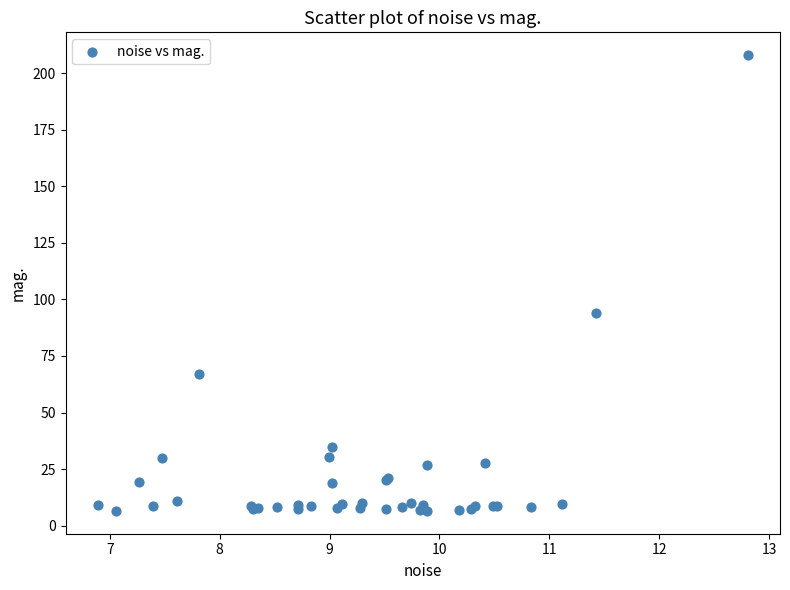

What Y value in the scatter plot is closest to 107?

94.0